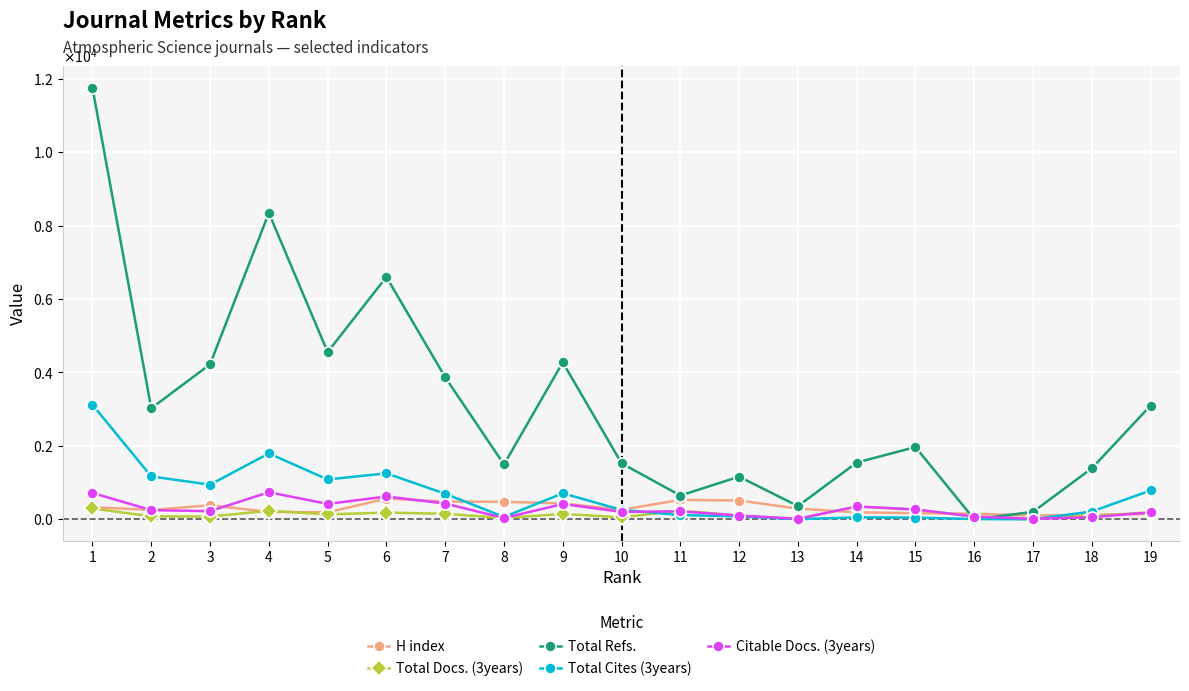

Is this an area chart (filled region under the line)?

No